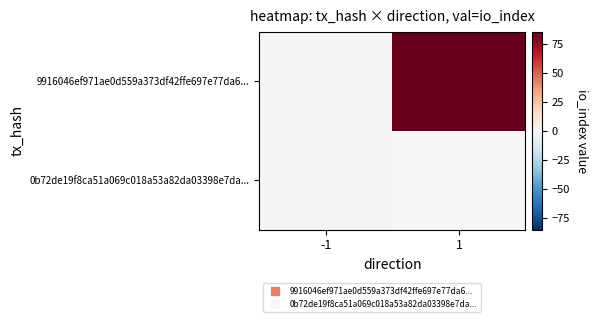

At how many categories does at least one series exceed 72?

1